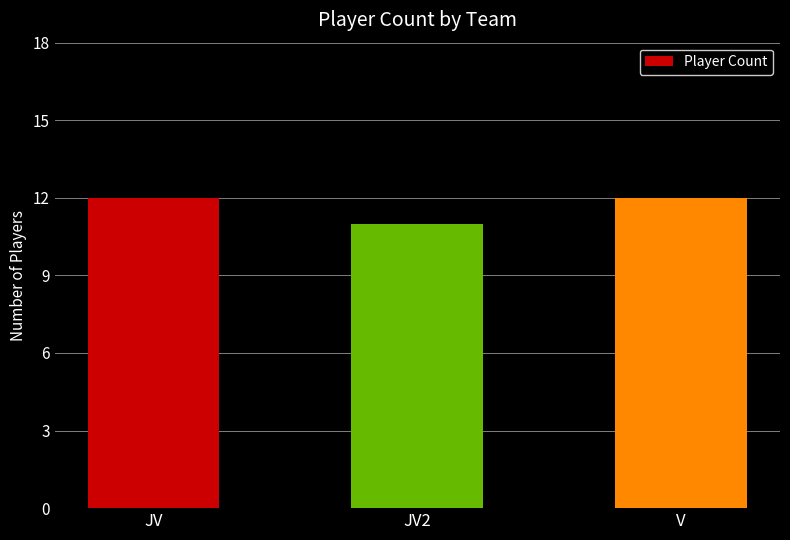

What is the approximate value at JV2?

11